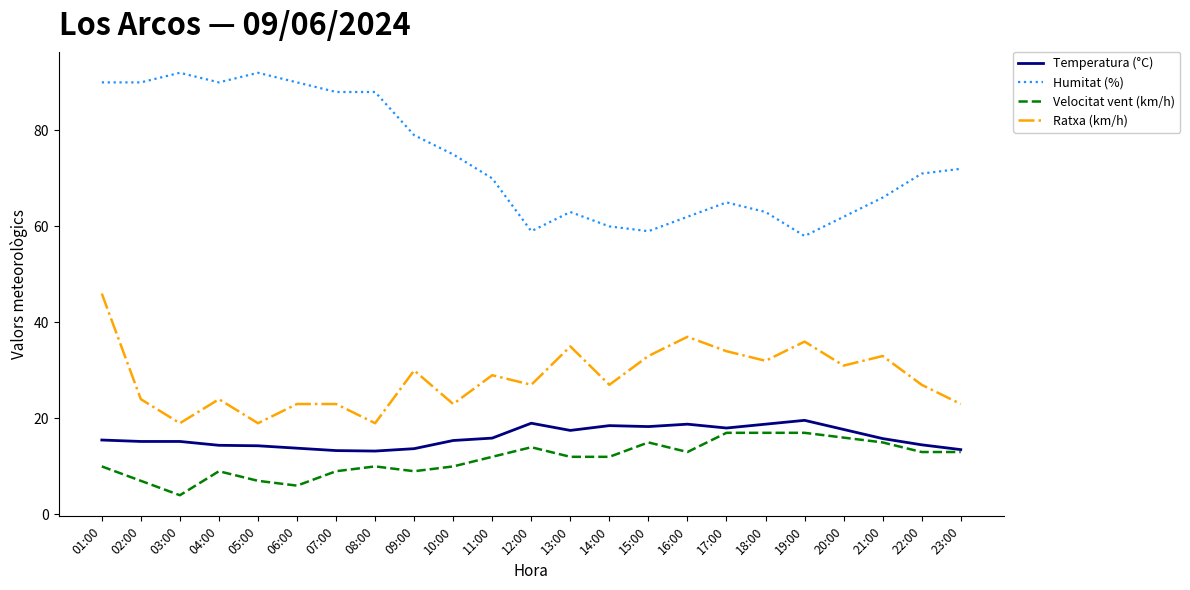

What position from the right is 02:00?

22